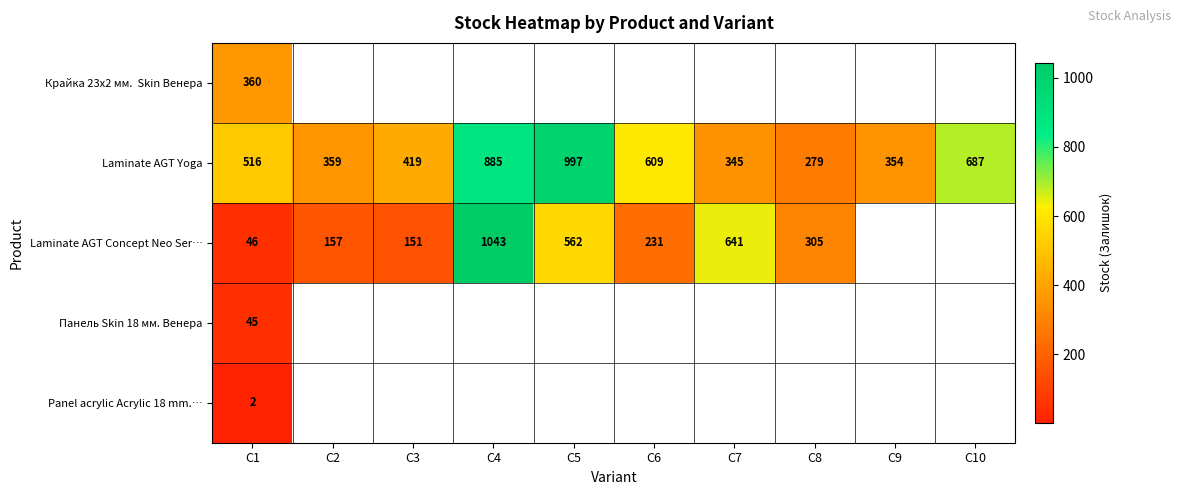

Which has a higher value, C9 or C3?

C3